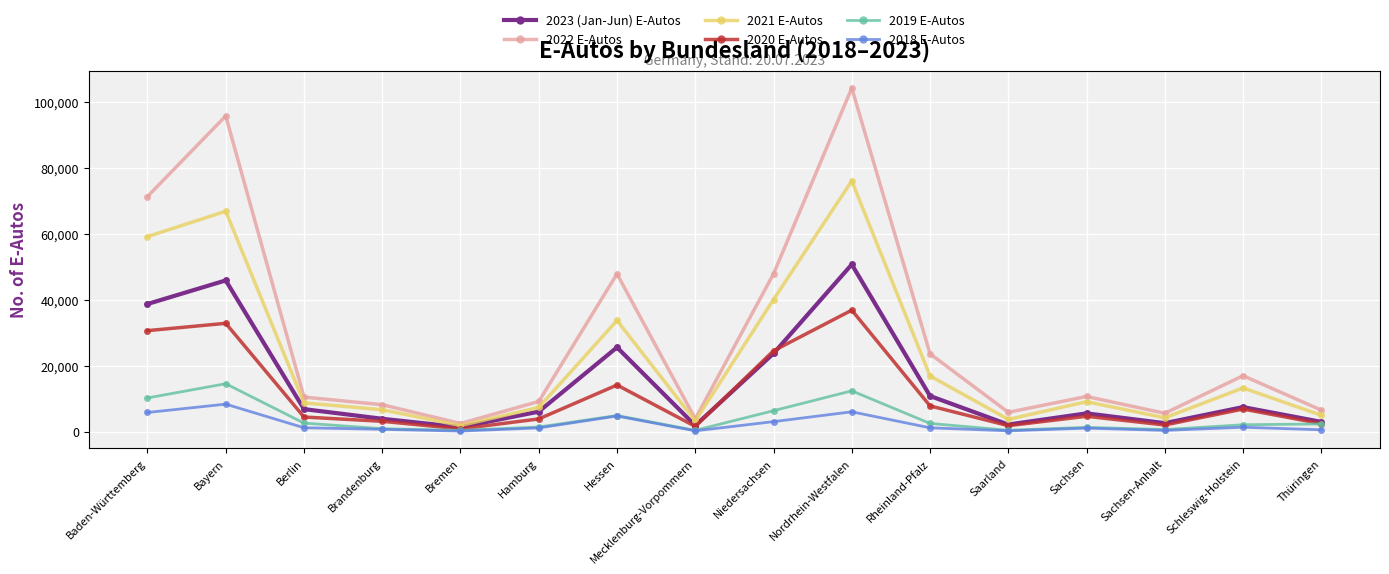

List the series in order of their peak value, lowest first.

2018 E-Autos, 2019 E-Autos, 2020 E-Autos, 2023 (Jan-Jun) E-Autos, 2021 E-Autos, 2022 E-Autos